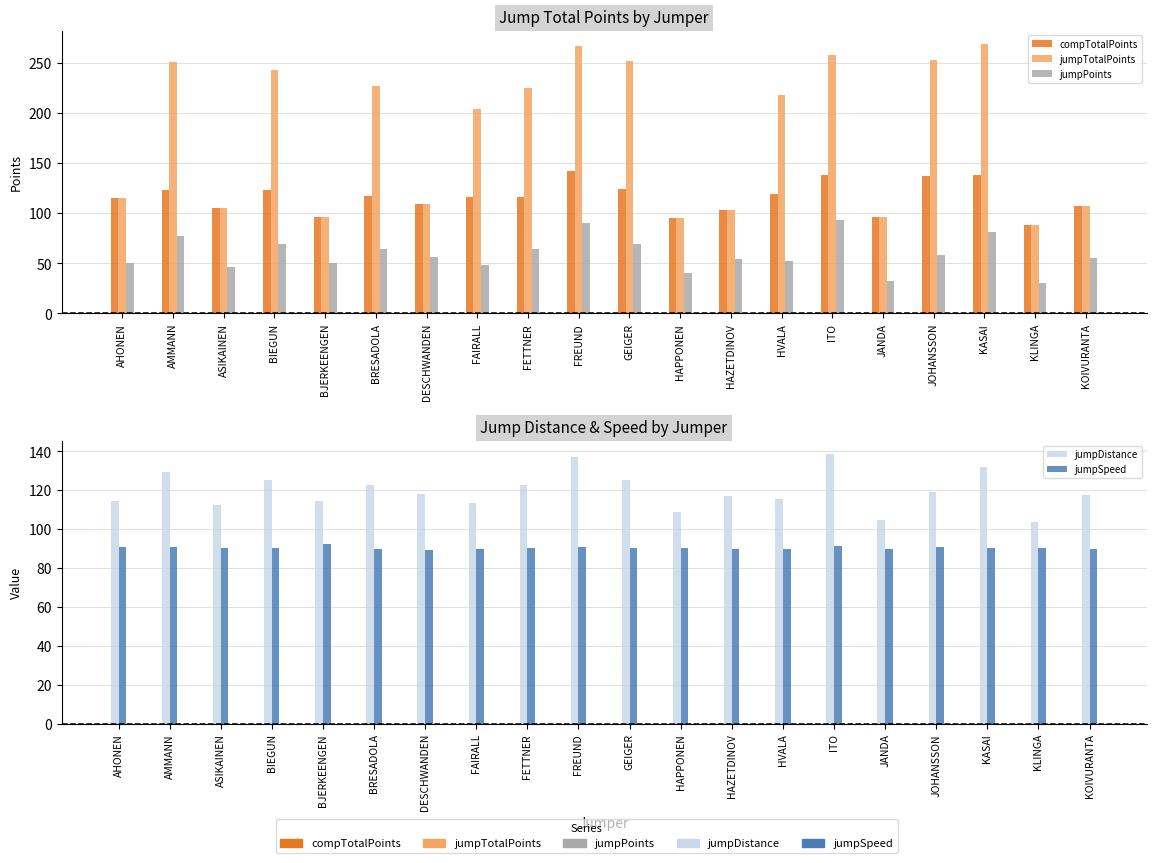

The compTotalPoints series shows 116.8 at BRESADOLA. True or false?

True